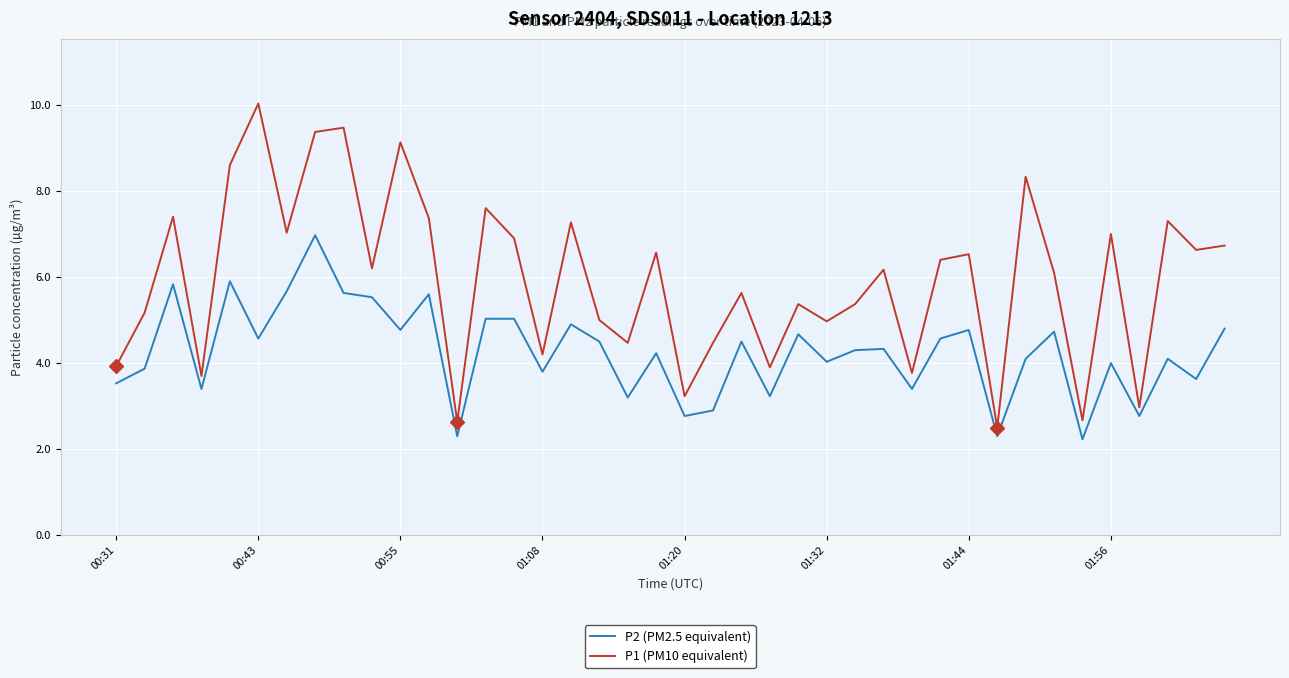

Which series has the largest total across all categories?

P1 (PM10 equivalent)